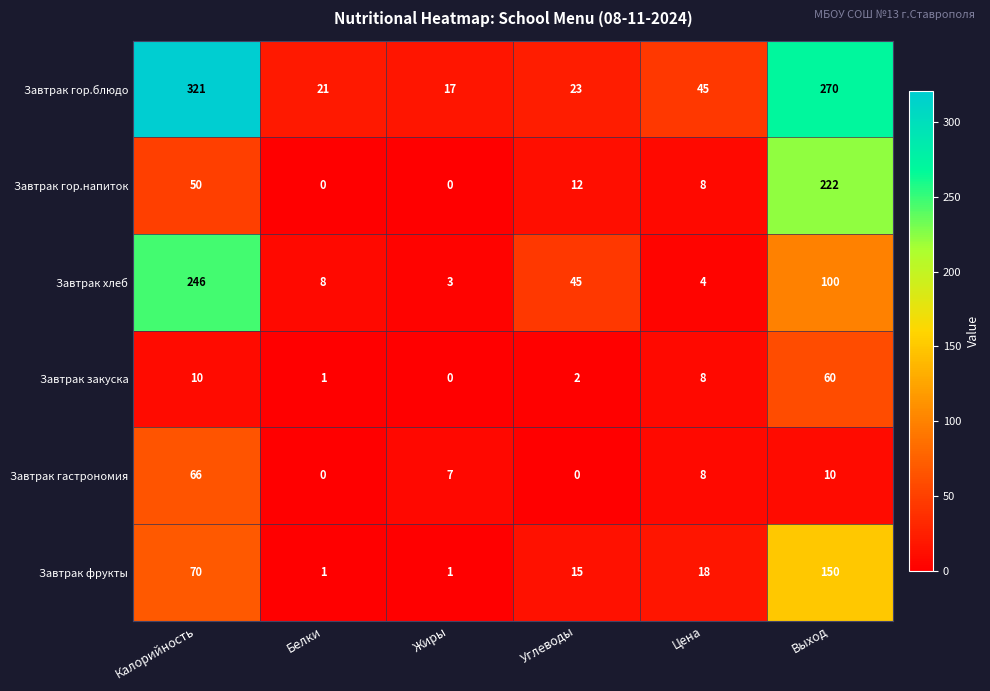

Rank the categories by Завтрак хлеб value from highest to lowest.

Калорийность, Выход, Углеводы, Белки, Цена, Жиры